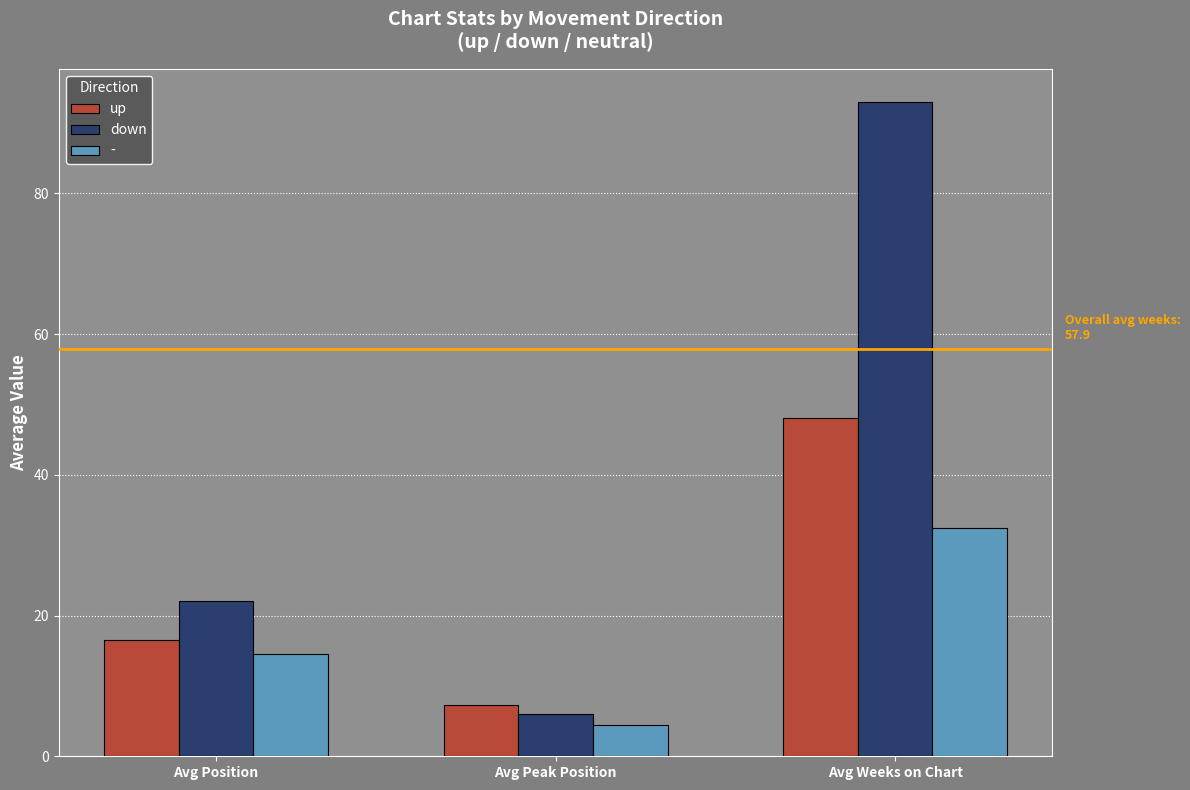

Which label corresponds to the largest value in the chart?

Avg Weeks on Chart